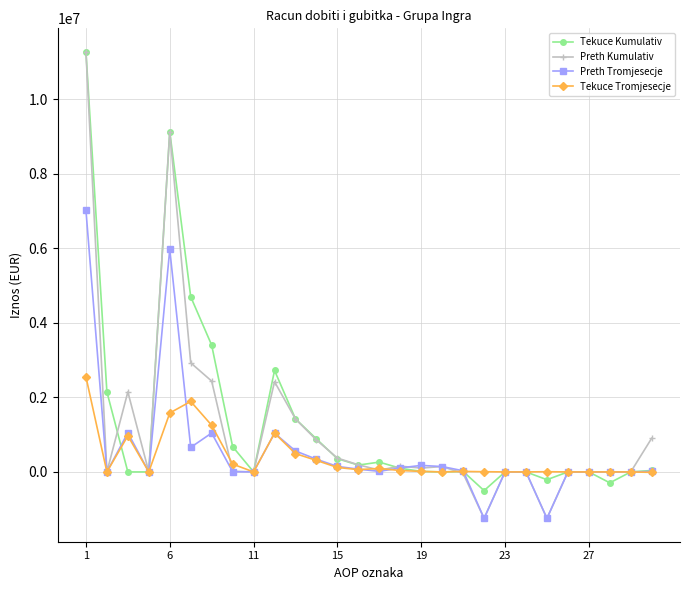

How many categories are shown in the chart?

28